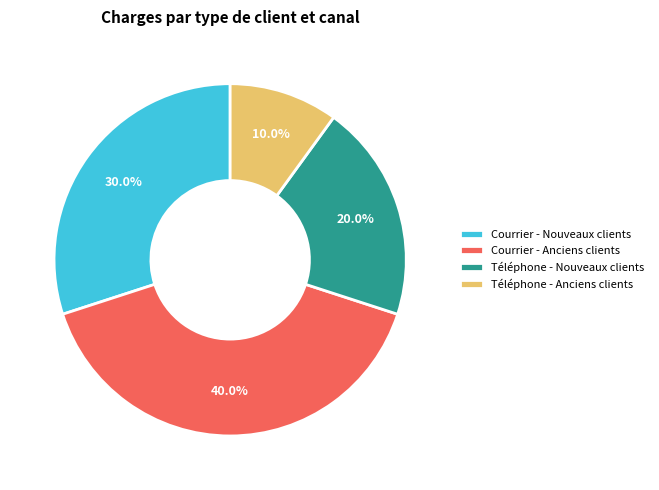

Is there a majority slice in this chart?

No